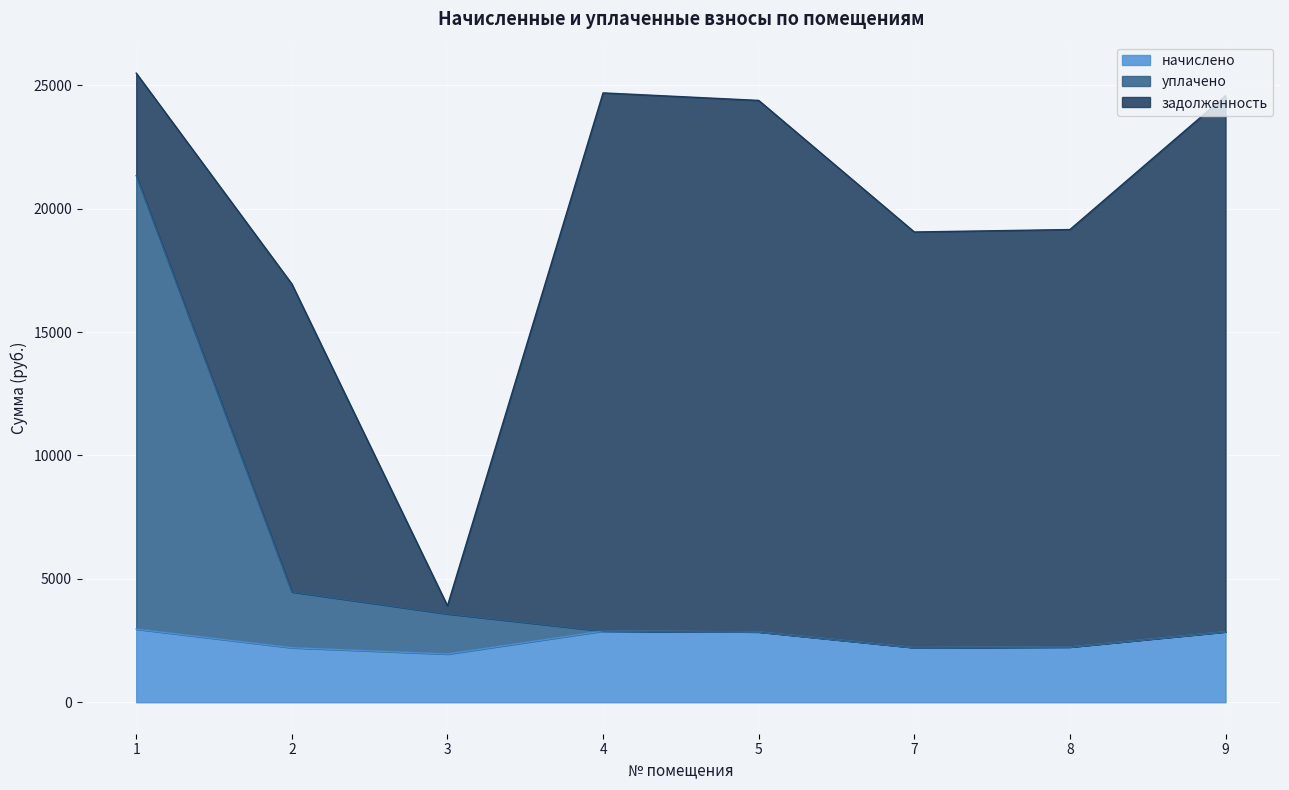

What is the smallest value displayed?

1954.3